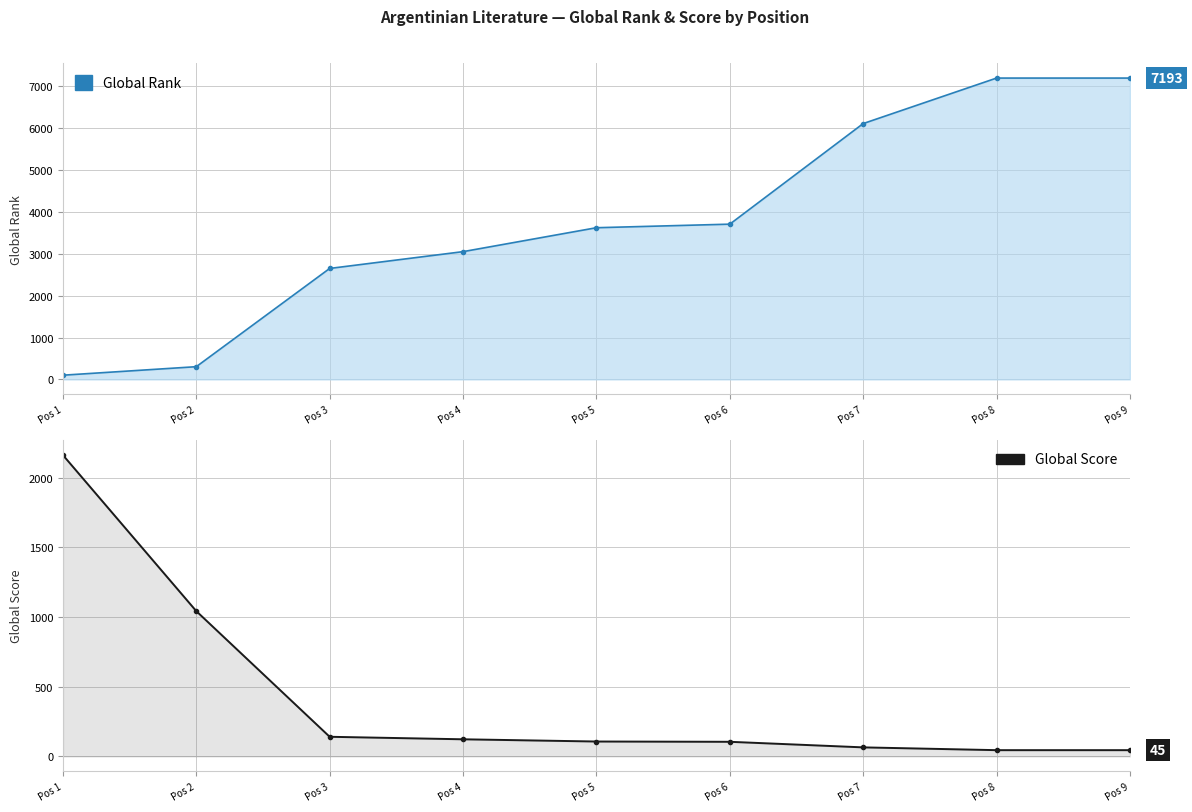

What is the average value of the Global Score series?

426